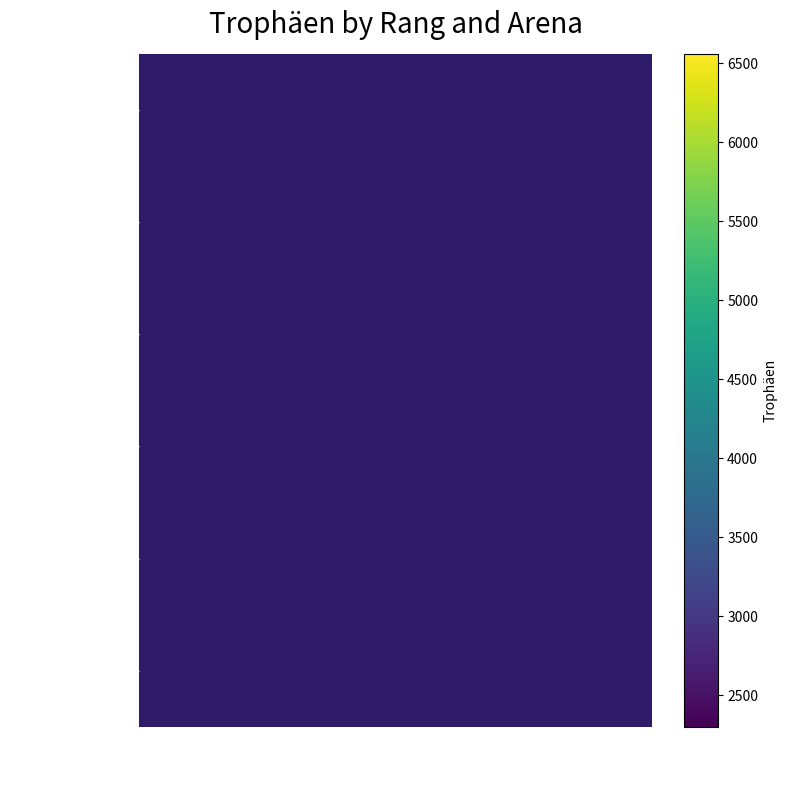

Count the number of data series in this chart.

6